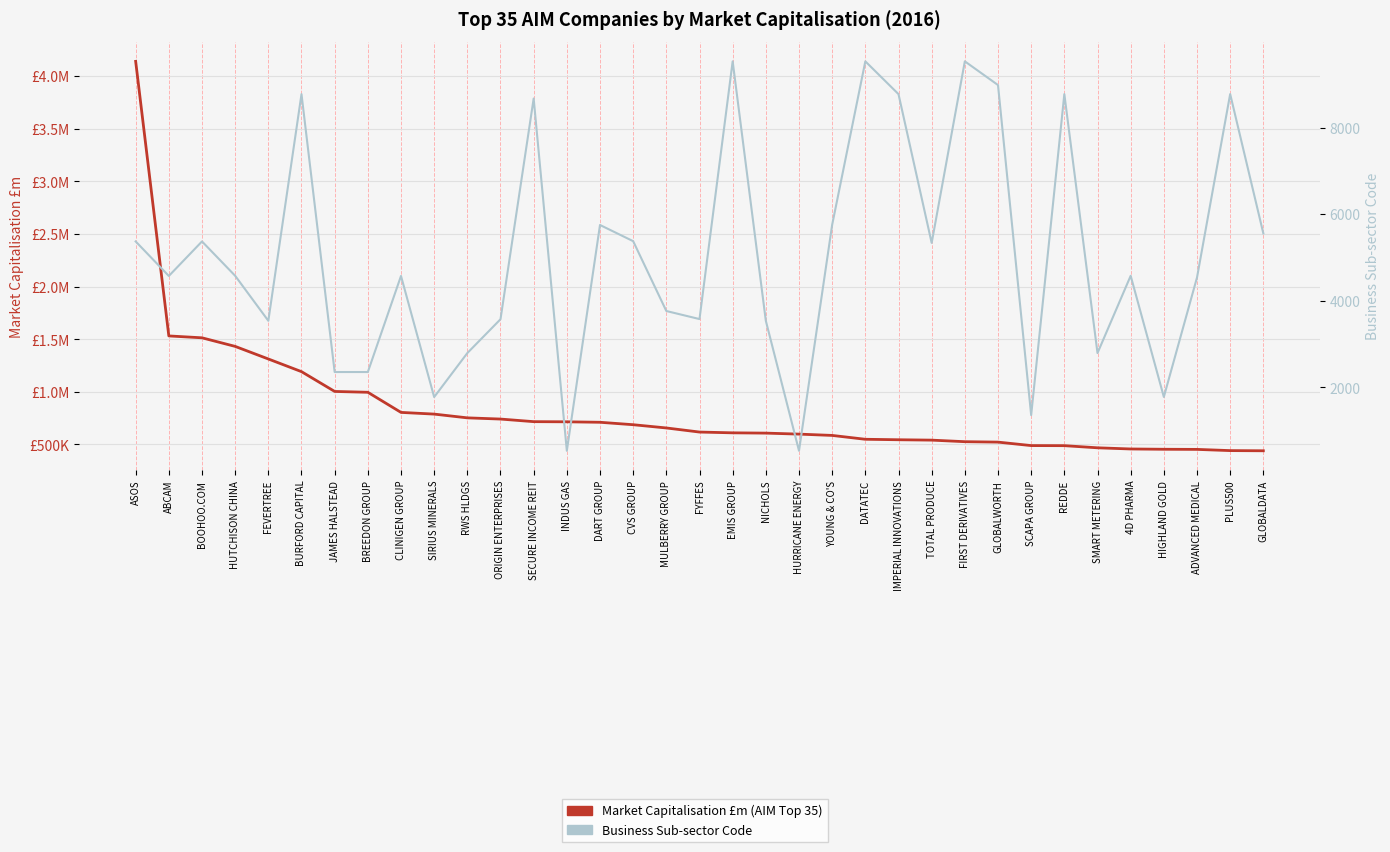

What is the average value of the Market Capitalisation £m (AIM Top 35) series?

831.4